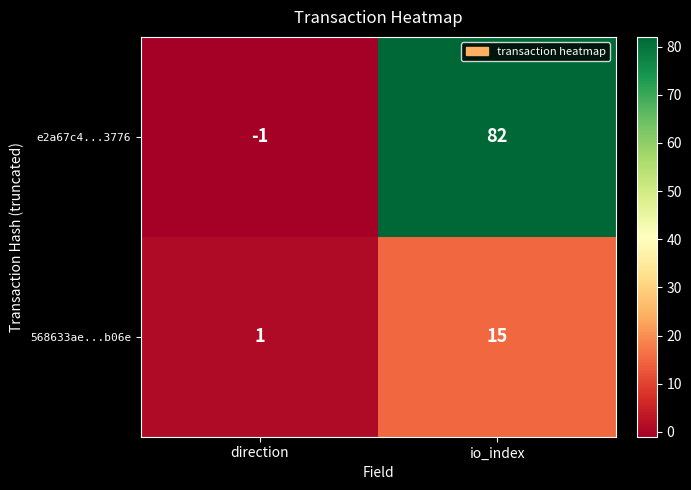

True or false: 568633ae...b06e has a value of 15 at io_index.

True